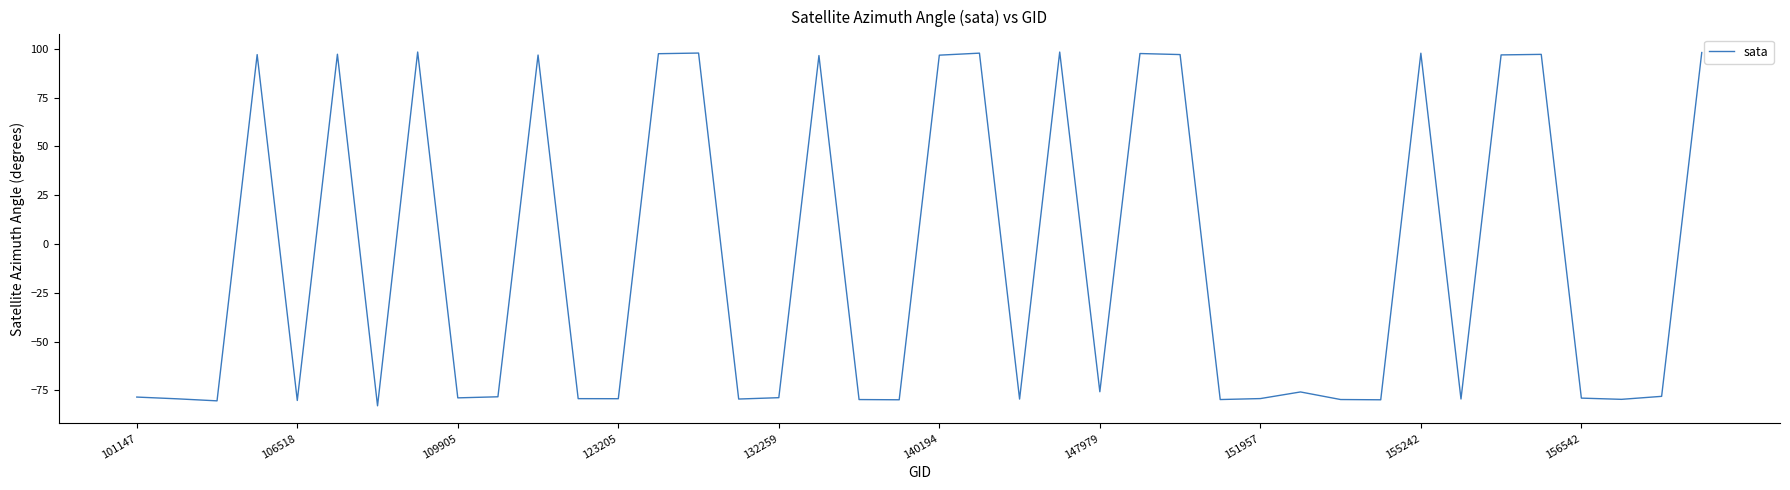

What is the smallest value displayed?

-82.9